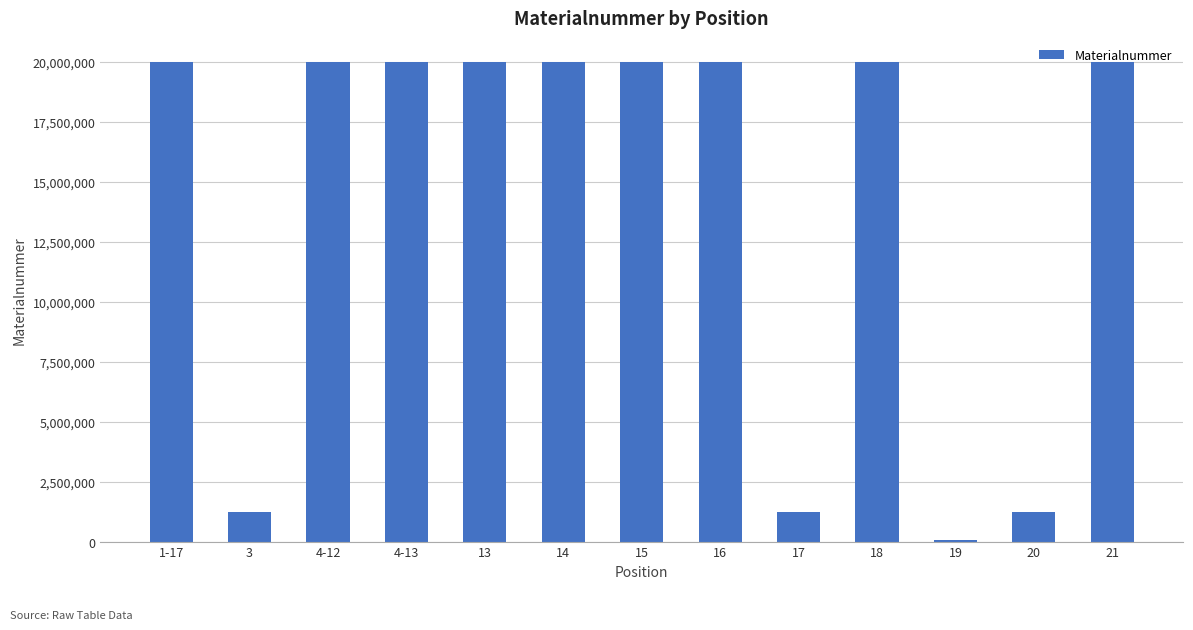

What is the greatest value displayed?

20007241